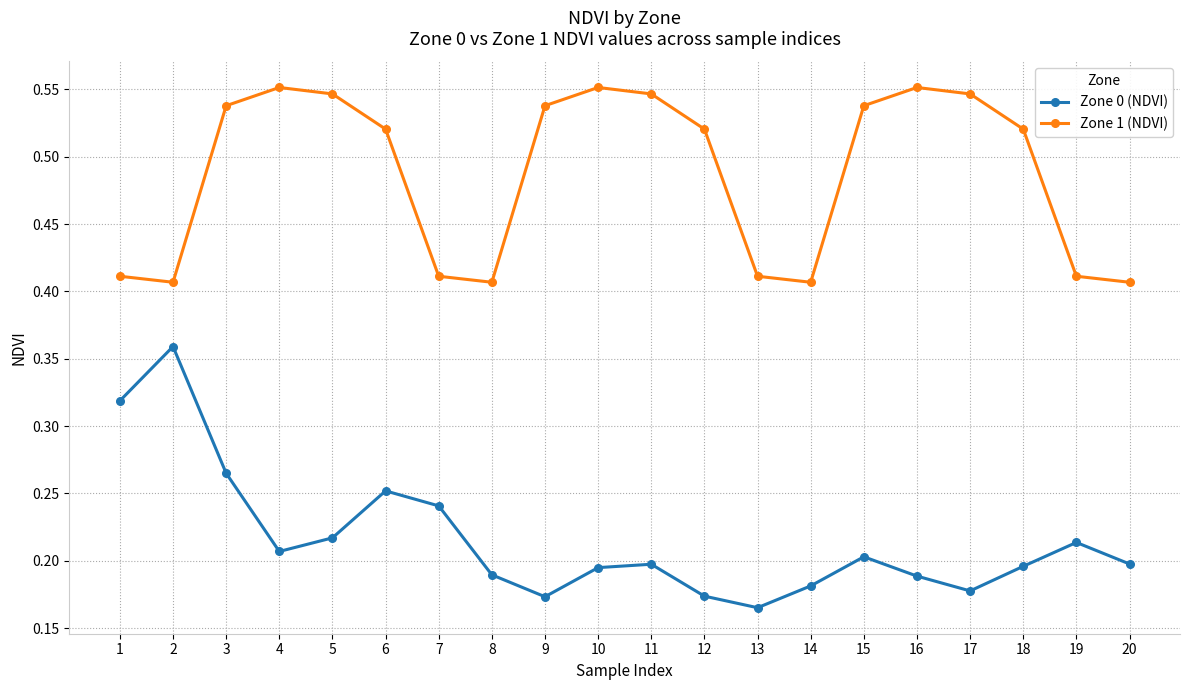

The value of Zone 1 (NDVI) at 4 is 0.3. True or false?

False